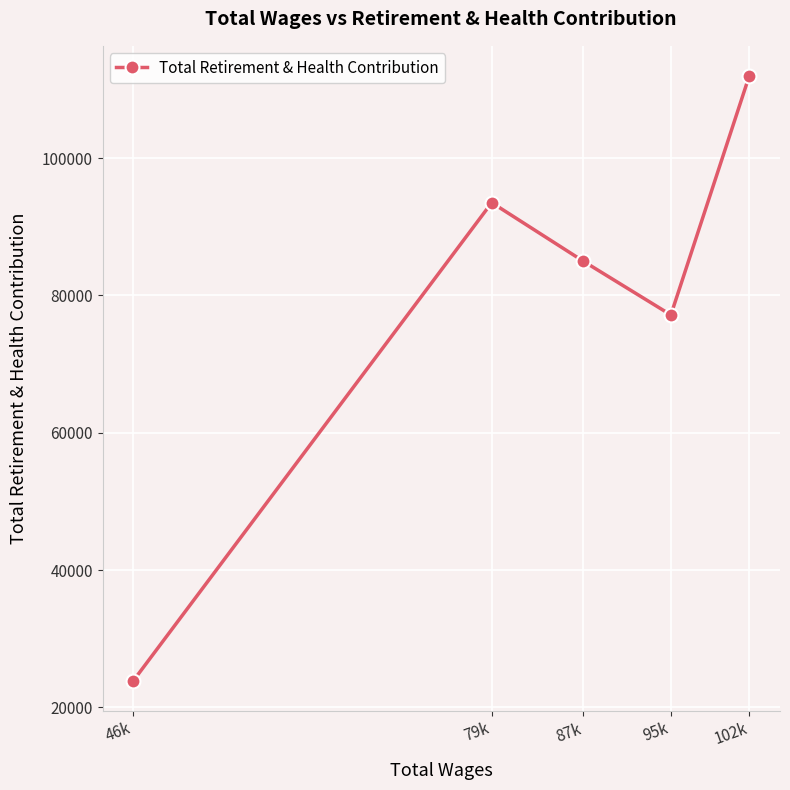

Is it true that the value at 79k is 54995?

False